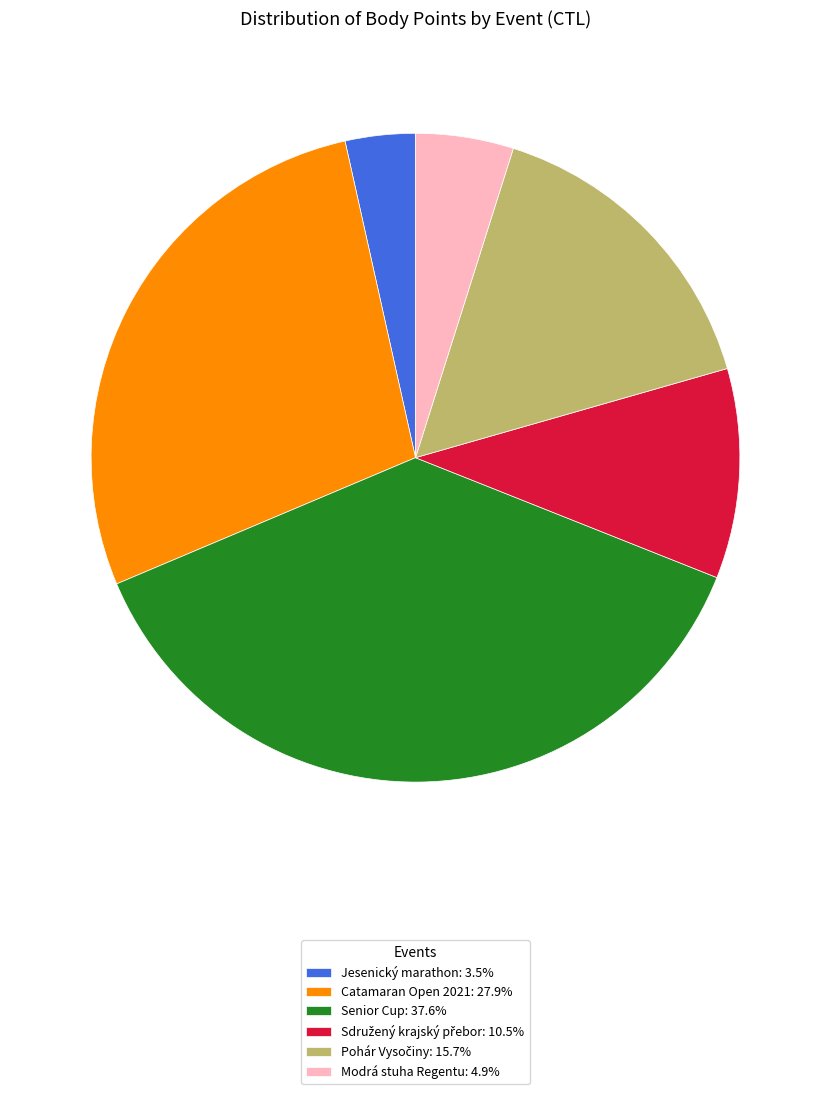

Is there a majority slice in this chart?

No